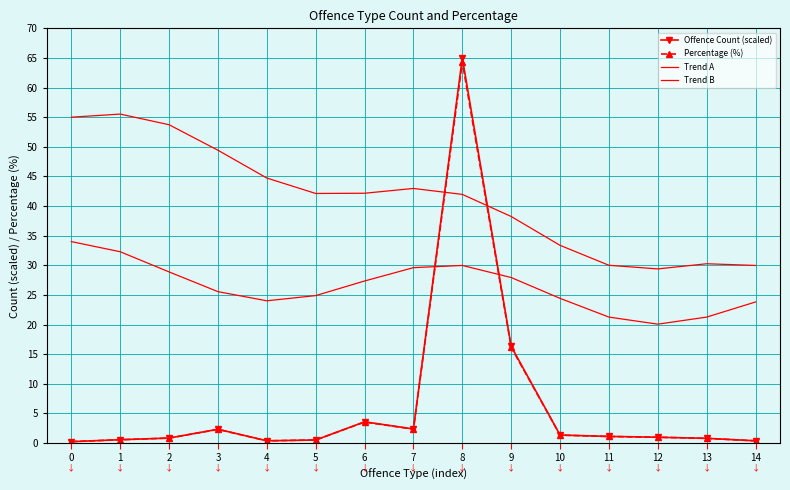

Is it true that Trend A equals 45.4 at 13?

False